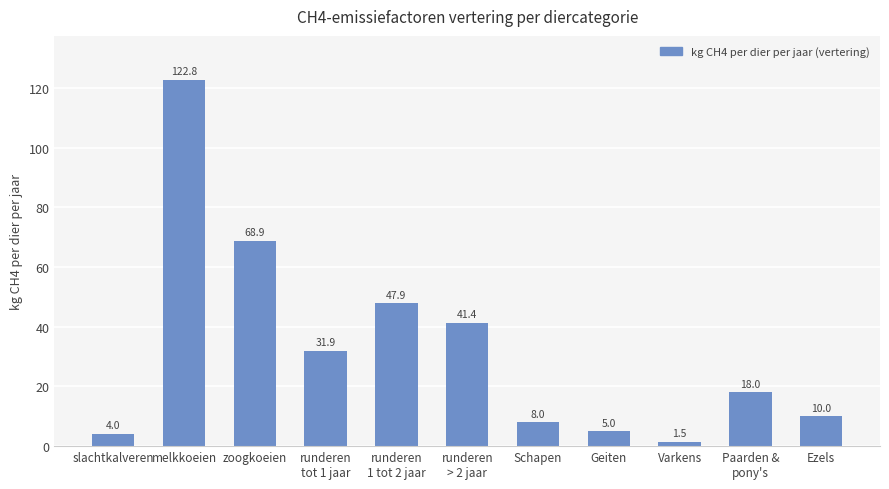

What is the difference between the values at Geiten and runderen
> 2 jaar?

36.4